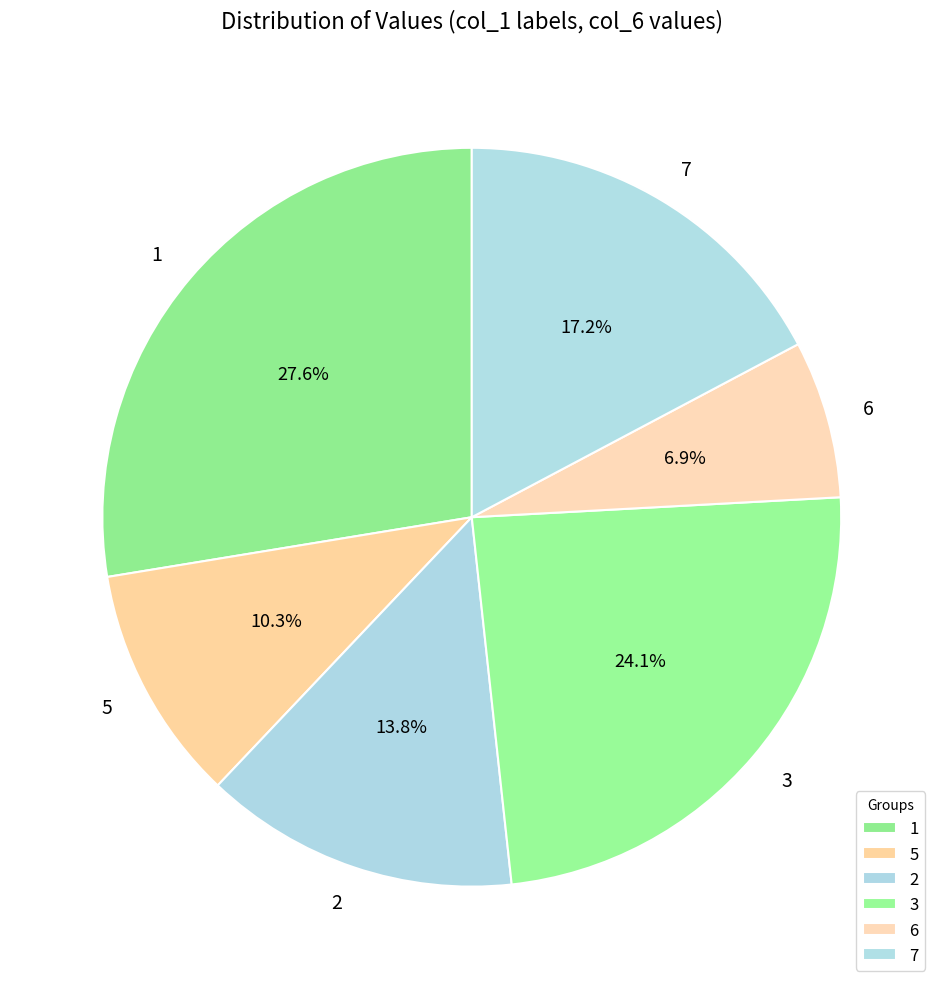

Rank the categories by value from highest to lowest.

1, 3, 7, 2, 5, 6